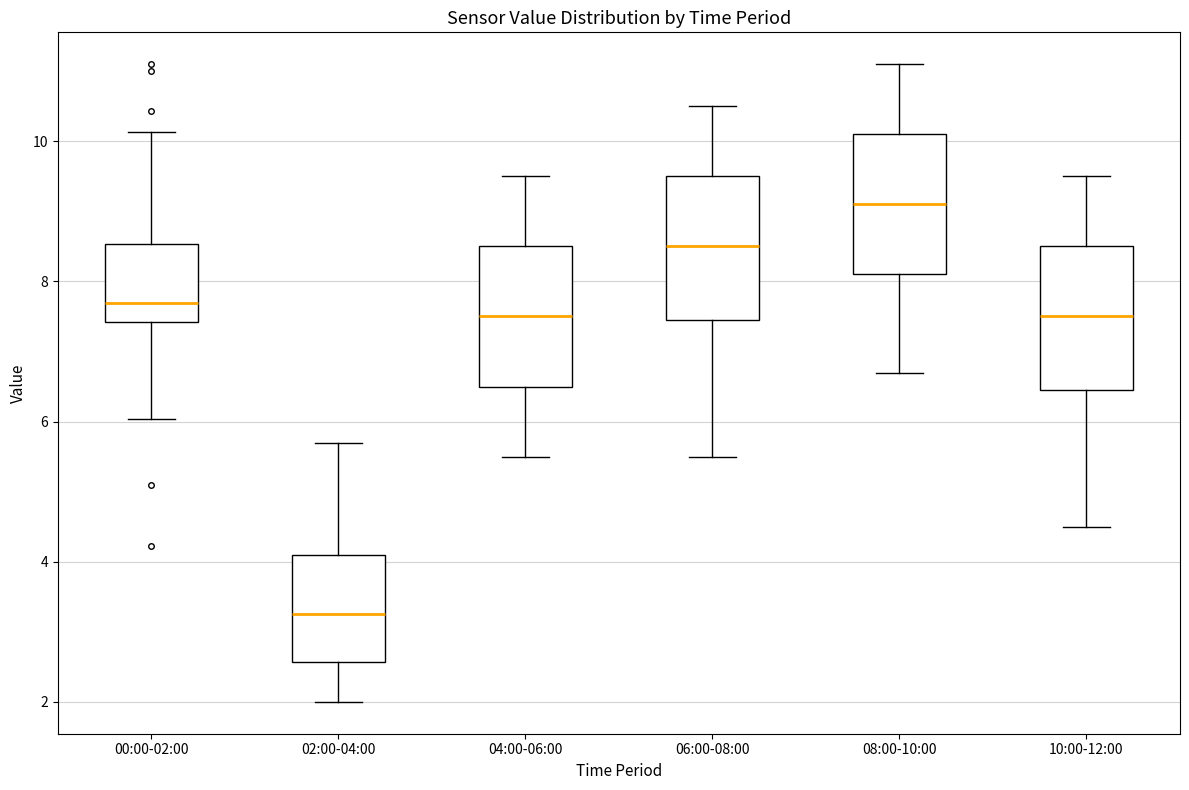

Reading left to right, read every box against the y-axis: the position of its median line, the range the box covers, and the ends of its whiskers. The values are not printed on the chart, so give them approximately, as read against the axis.

00:00-02:00: median 7.6, box 7.4 to 8.6, whiskers 6.0 to 10.2
02:00-04:00: median 3.2, box 2.6 to 4.2, whiskers 2.0 to 5.8
04:00-06:00: median 7.6, box 6.6 to 8.6, whiskers 5.6 to 9.6
06:00-08:00: median 8.6, box 7.4 to 9.6, whiskers 5.6 to 10.6
08:00-10:00: median 9.2, box 8.2 to 10.2, whiskers 6.8 to 11.2
10:00-12:00: median 7.6, box 6.4 to 8.6, whiskers 4.6 to 9.6